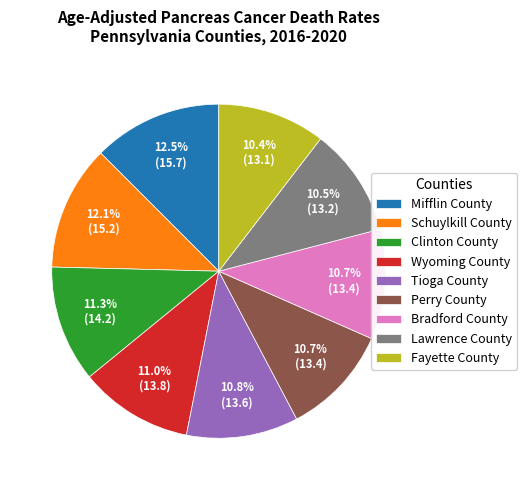

How many segments does this pie chart have?

9